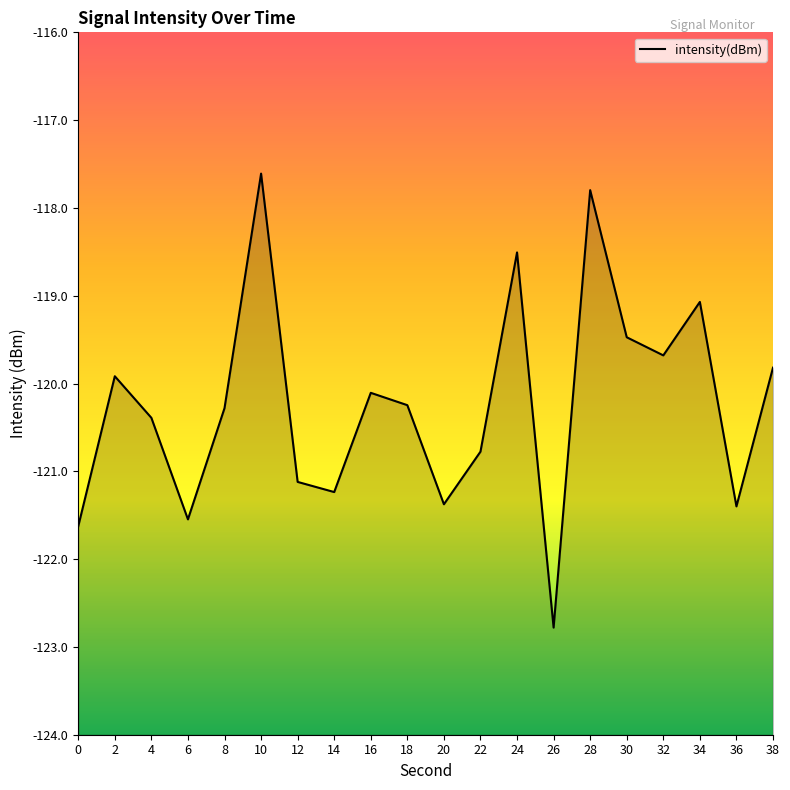

The chart shows a value of -166.6 at 32. True or false?

False